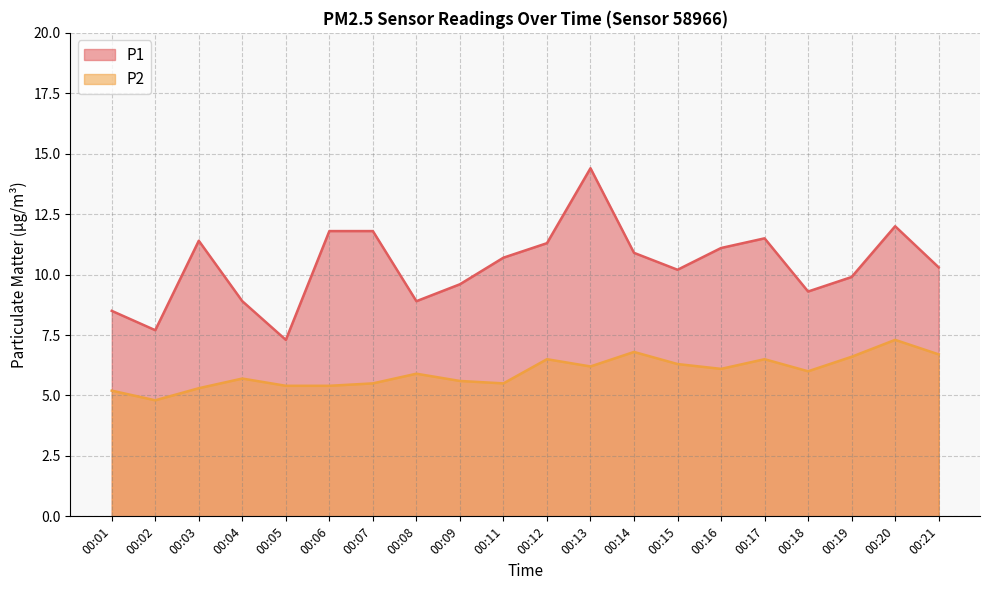

Count the number of categories in the chart.

20